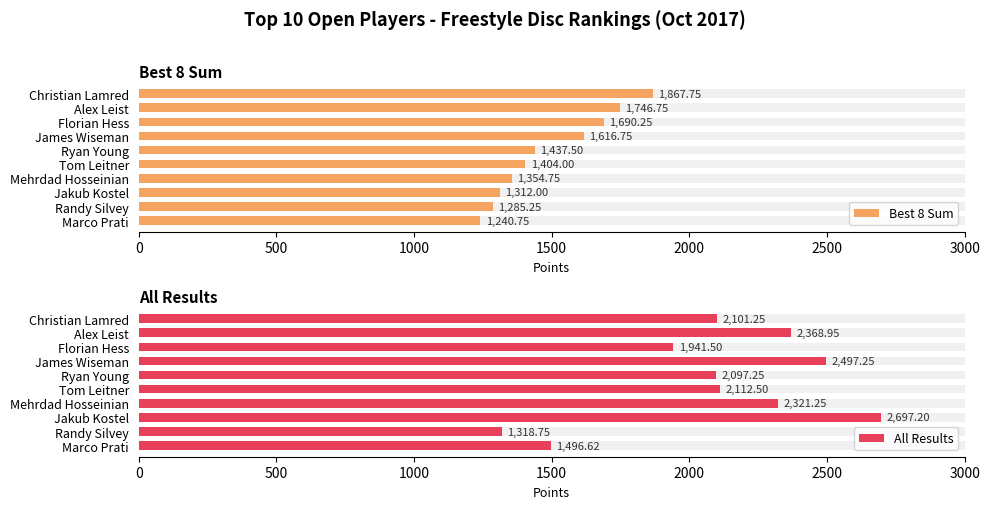

How many groups of bars are there?

10